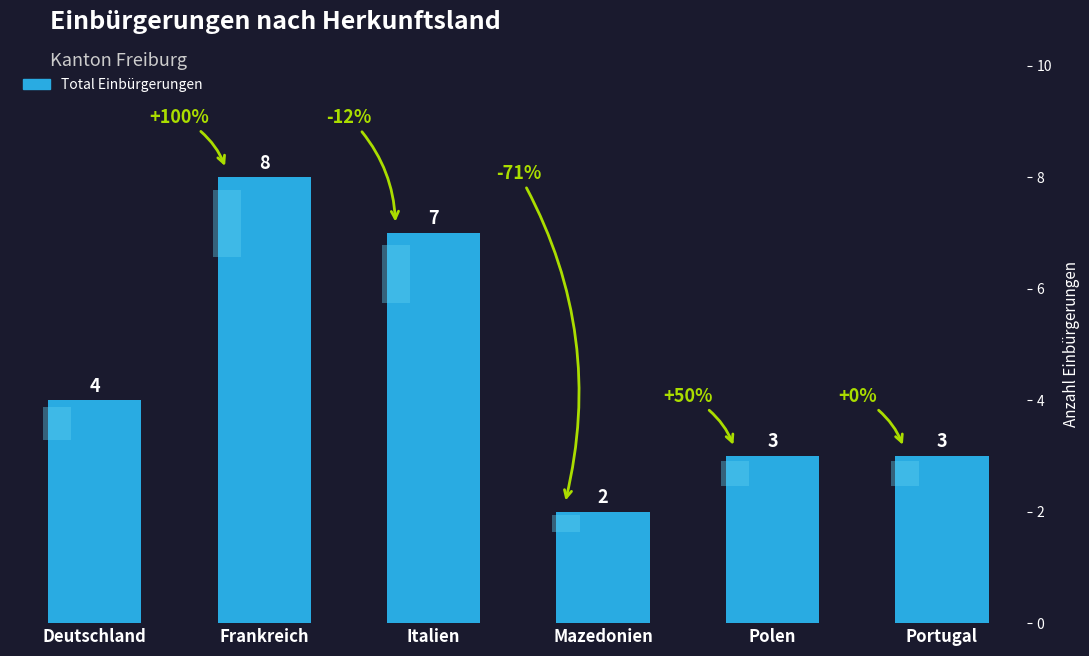

What is the value of the 5th bar from the left?

3